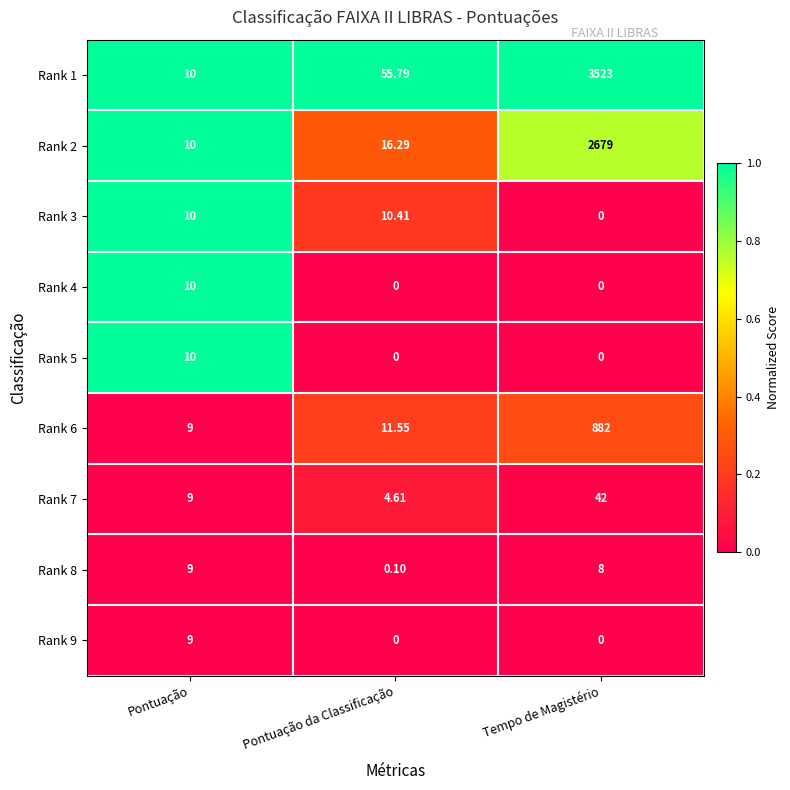

At which category does the chart reach its peak across all series?

Tempo de Magistério